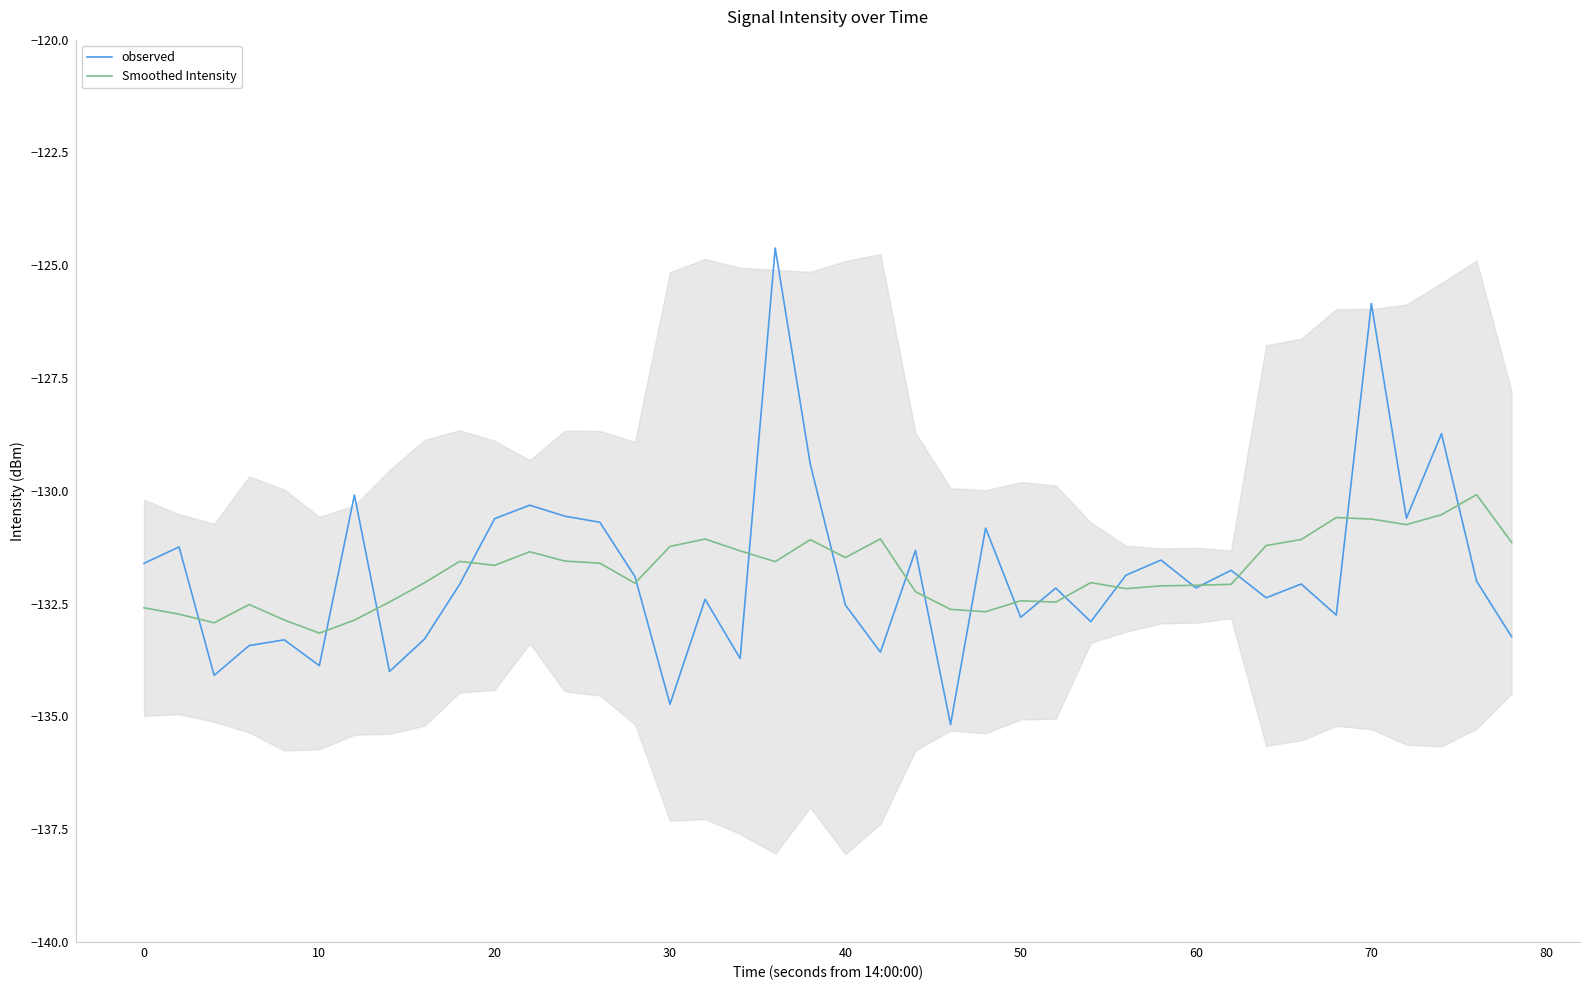

What is the value of the observed point at the 24th from the left?

-135.2